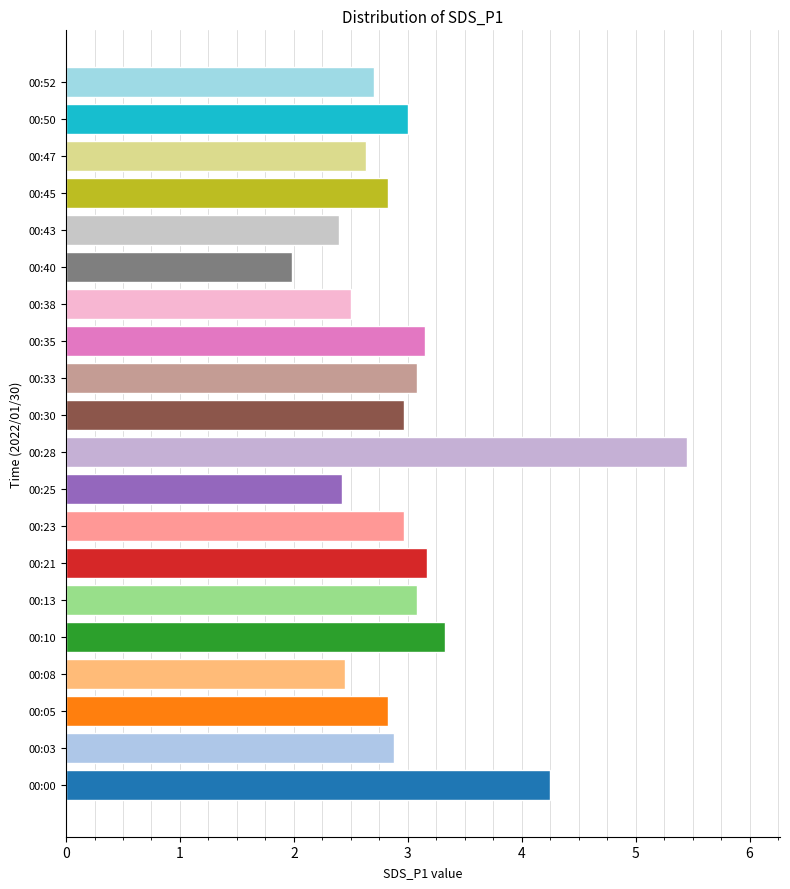

What is the change in value from 00:28 to 00:33?

-2.4